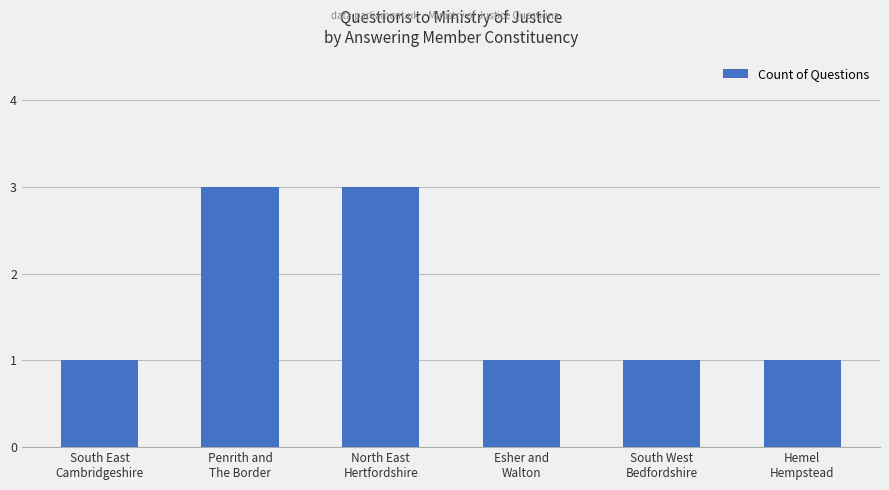

What is the value of the 2nd bar from the left?

3